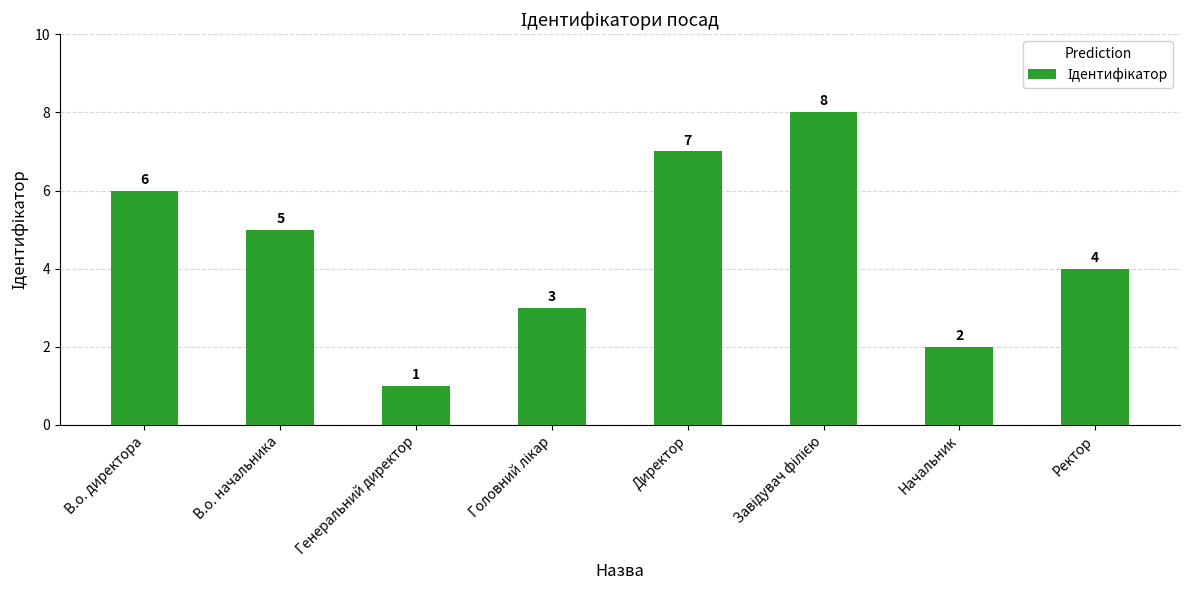

What is the sum of all values?

36